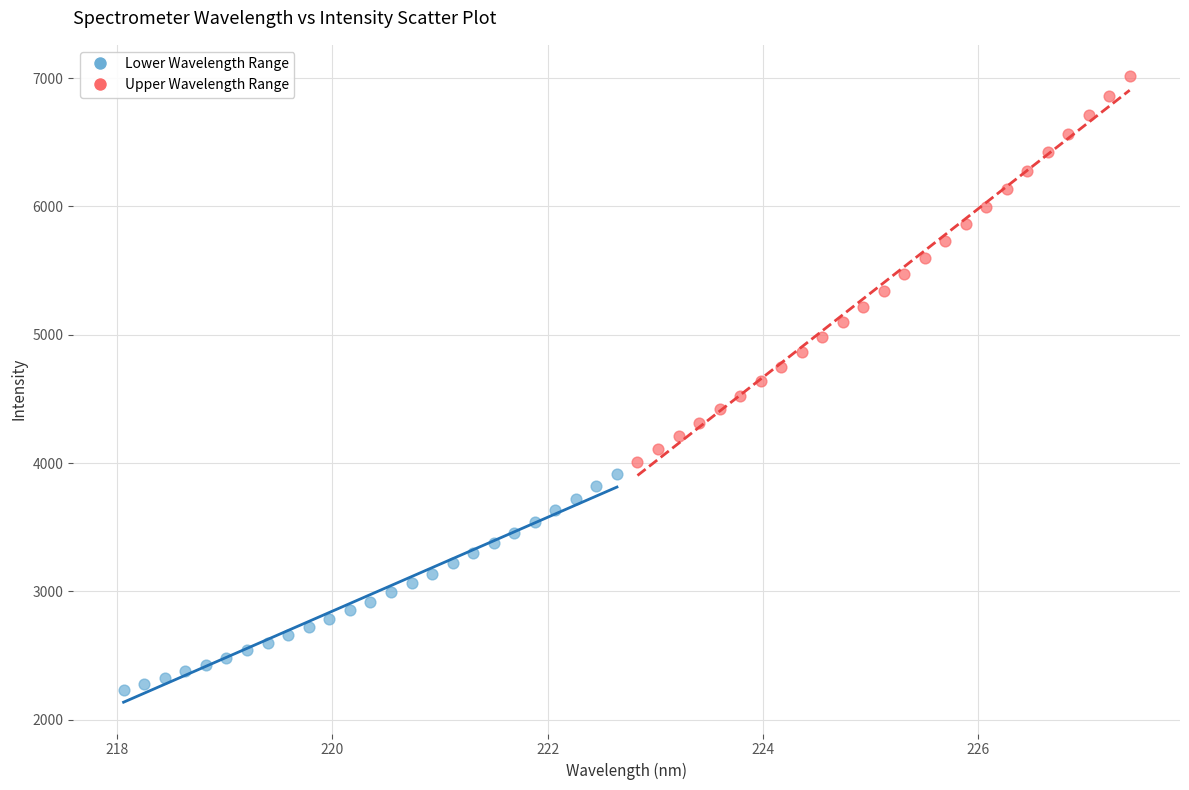

Which series contains the lowest Y value?

Lower Wavelength Range